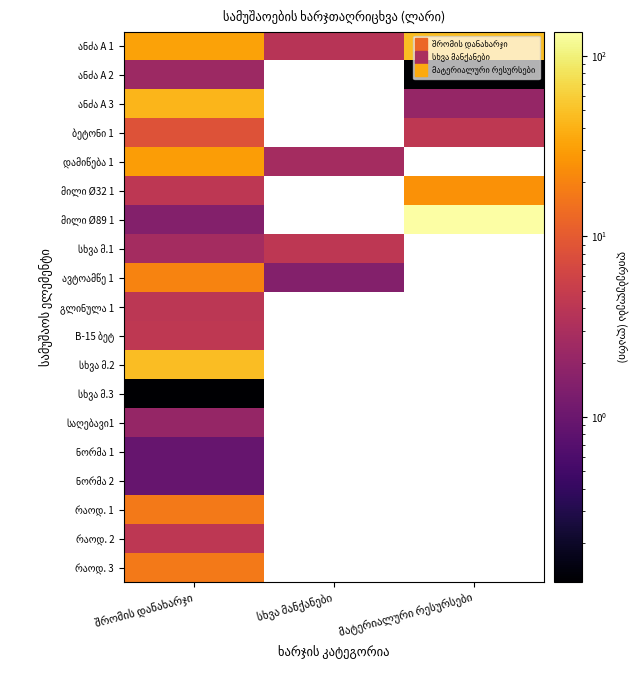

The value of ბეტონი 1 at მატერიალური რესურსები is 1.7. True or false?

False